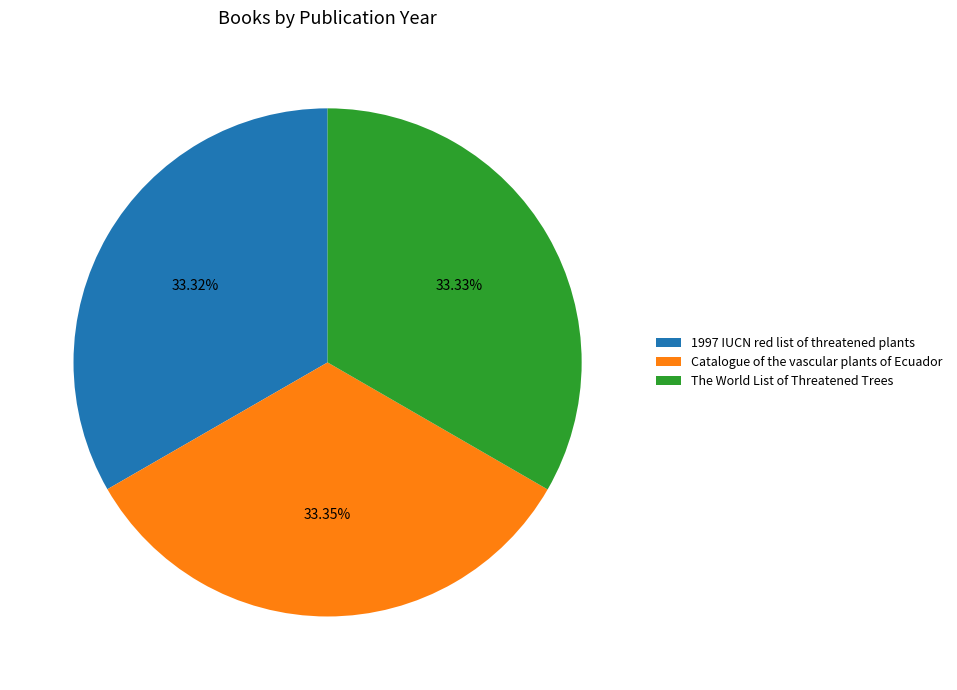

Combined, do The World List of Threatened Trees and Catalogue of the vascular plants of Ecuador account for over 50%?

Yes